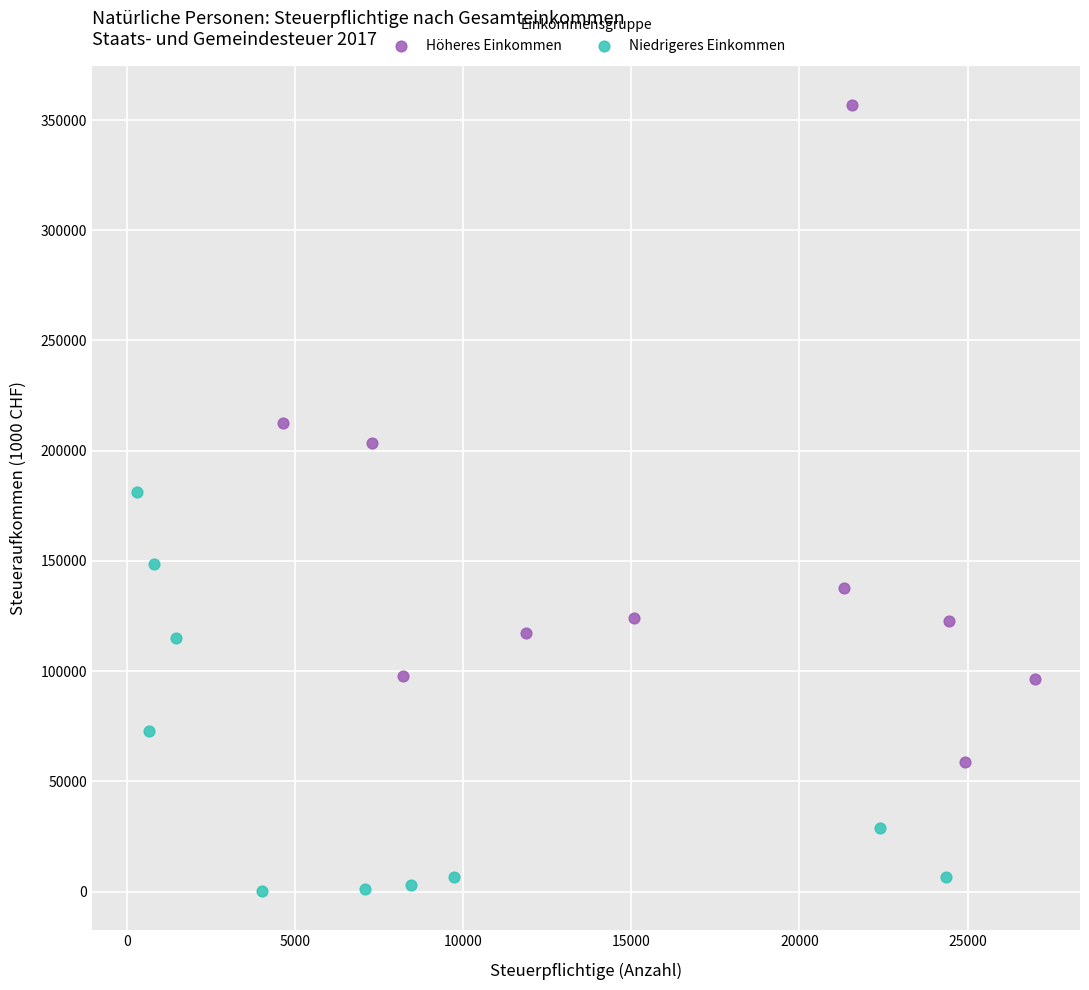

Which series has the largest Y range (max minus min)?

Höheres Einkommen